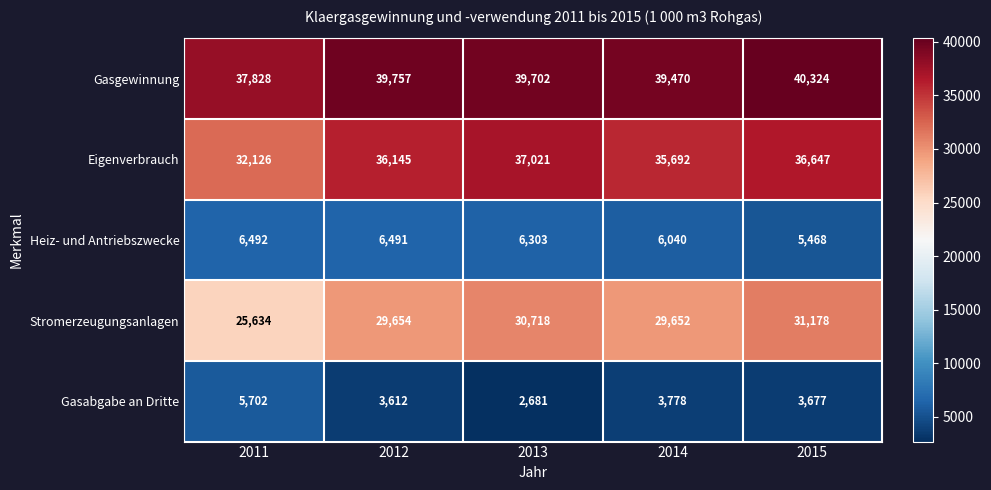

What is the sum of all Heiz- und Antriebszwecke values?

30794